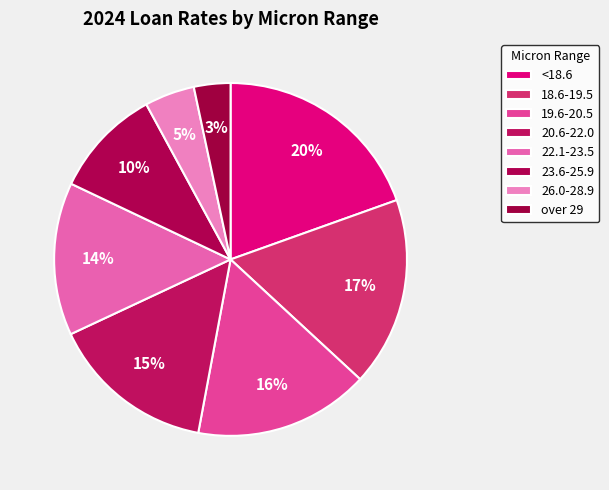

To the nearest percent, what portion does 26.0-28.9 represent?

5%